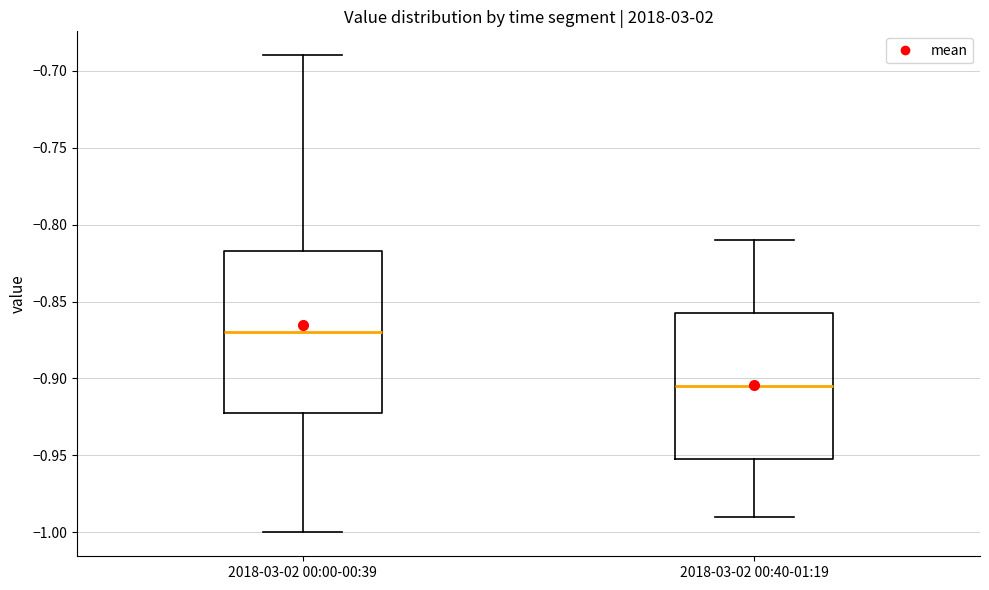

Reading left to right, read every box against the y-axis: the position of its median line, the range the box covers, and the ends of its whiskers. The values are not printed on the chart, so give them approximately, as read against the axis.

2018-03-02 00:00-00:39: median -0.870, box -0.920 to -0.815, whiskers -1.000 to -0.690
2018-03-02 00:40-01:19: median -0.905, box -0.950 to -0.855, whiskers -0.990 to -0.810